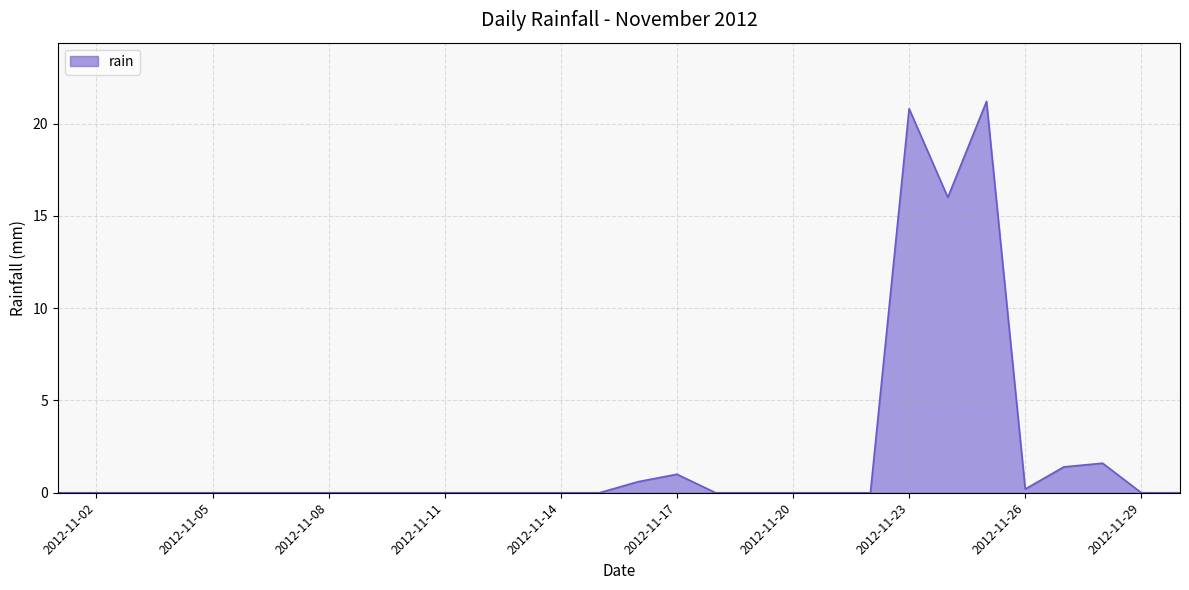

What is the greatest value displayed?

21.2